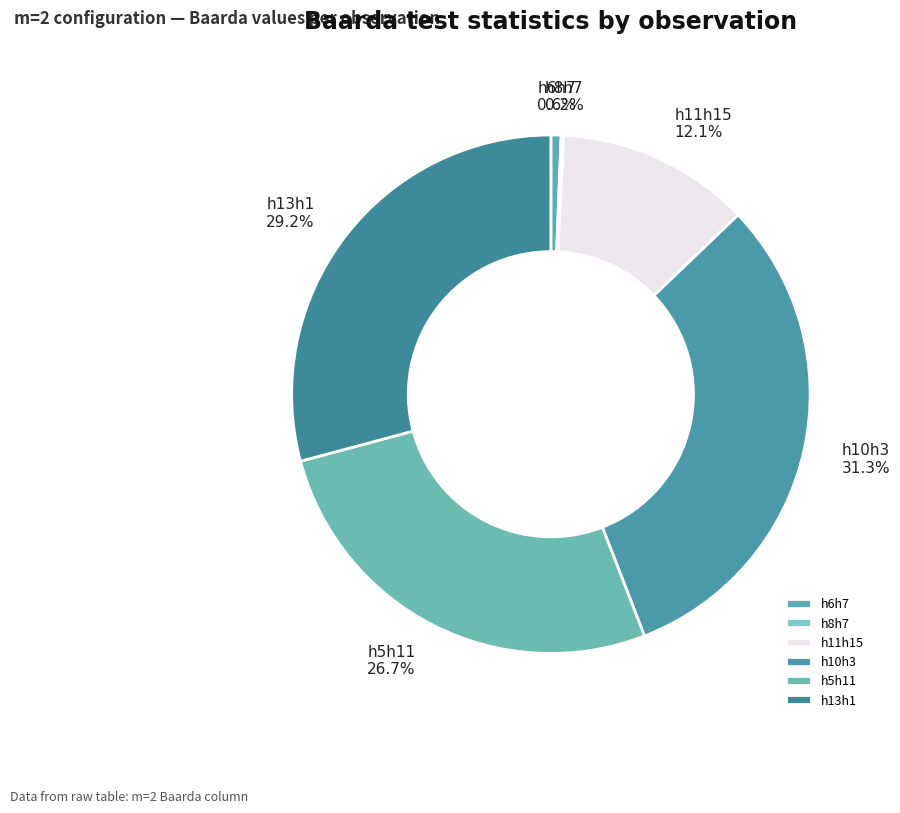

To the nearest percent, what percentage of the pie is h13h1?

29%